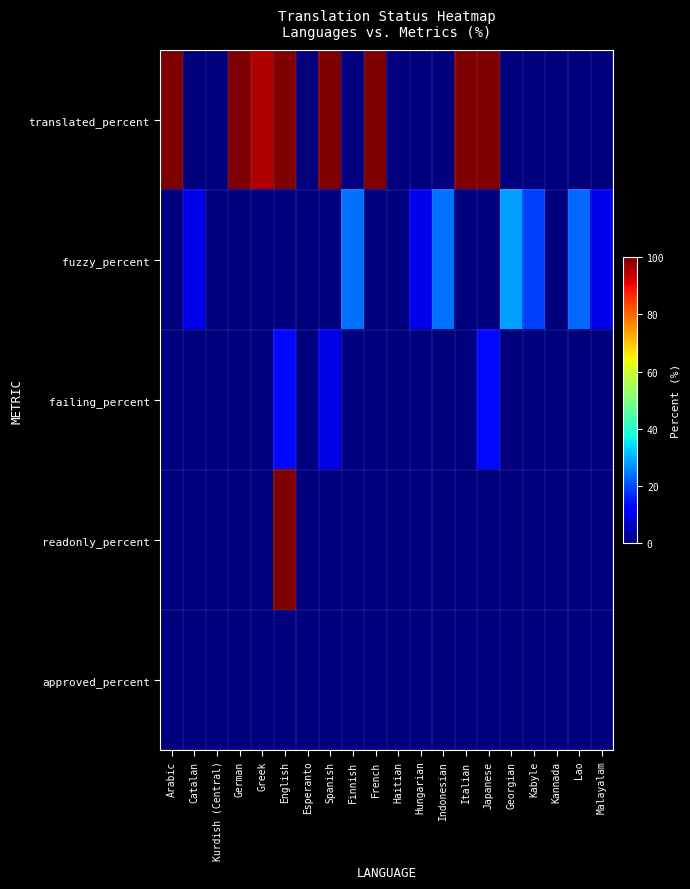

At how many categories does at least one series exceed 83?

8